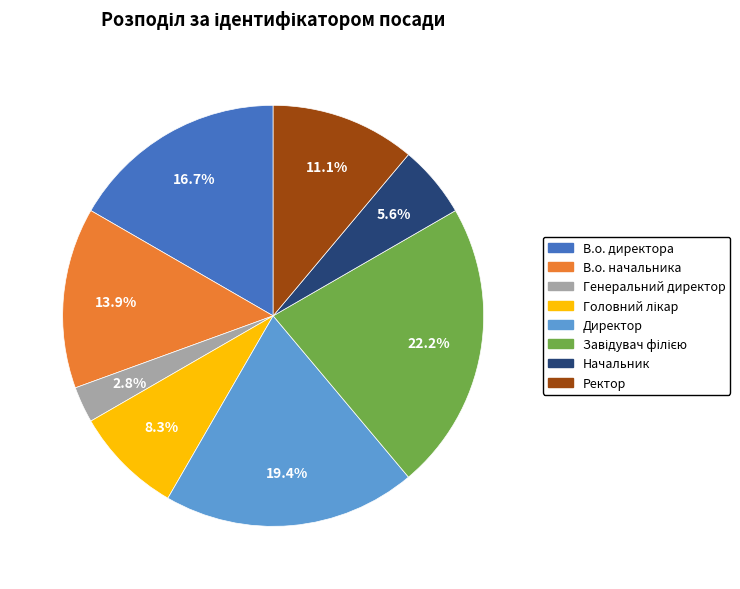

Which slice is the smallest?

Генеральний директор